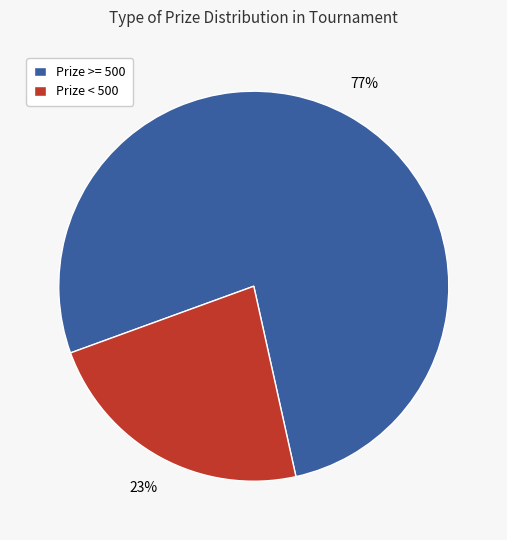

What is the largest slice in the pie chart?

Prize >= 500